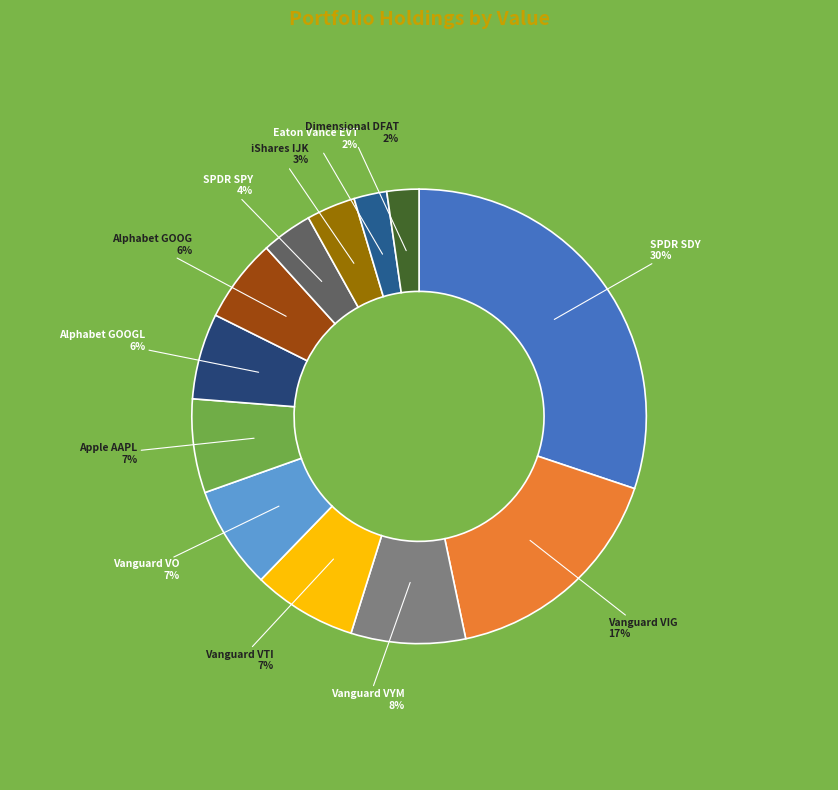

To the nearest percent, what is the average slice percentage?

8%